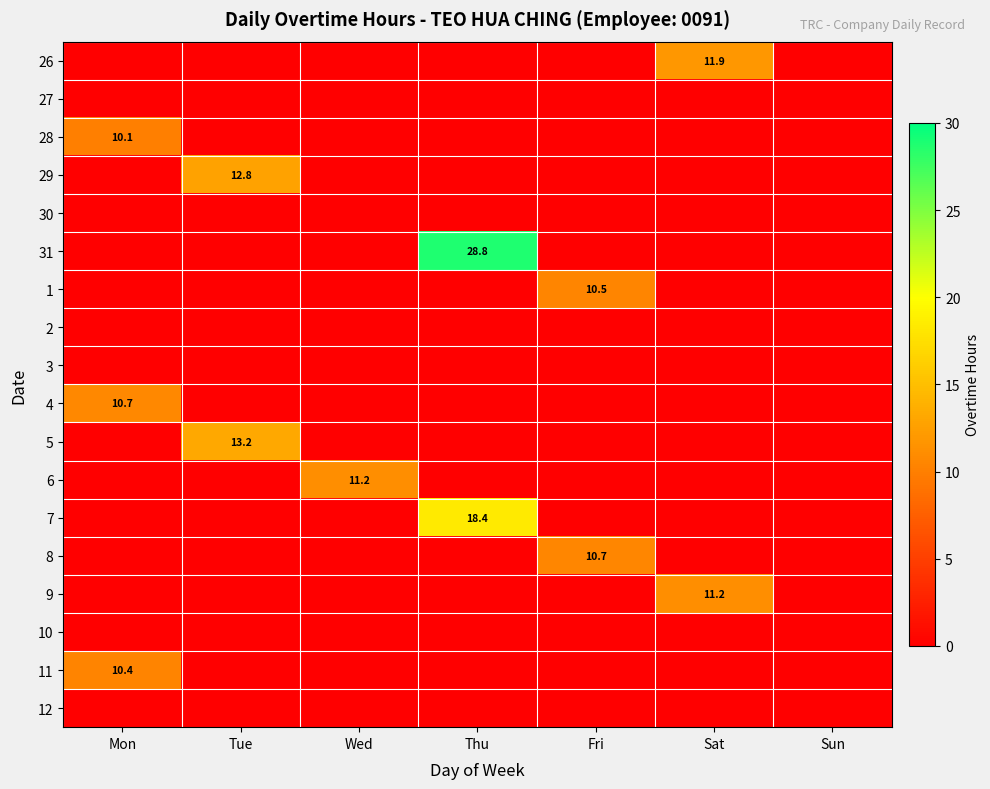

How many values in 6 are above zero?

1